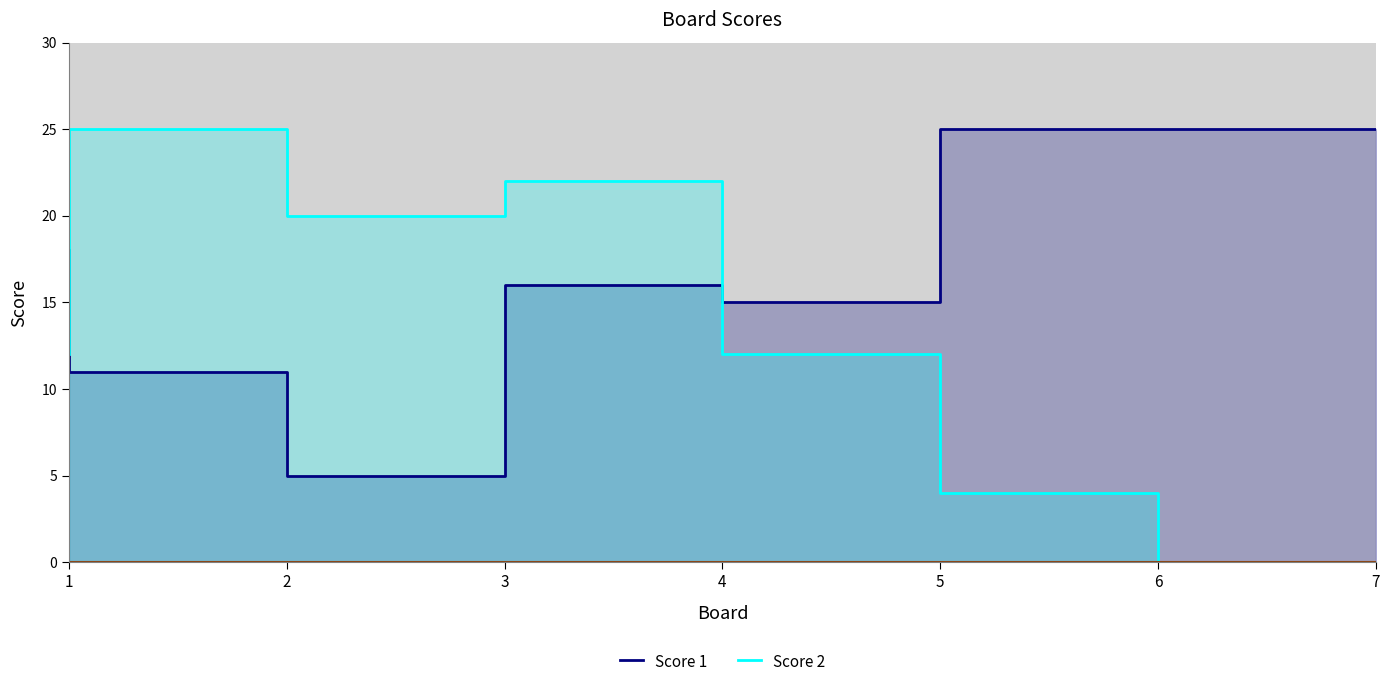

Reading left to right, what are all the values shown in this chart?

Score 1: 1=18	2=11	3=5	4=16	5=15	6=25	7=25
Score 2: 1=12	2=25	3=20	4=22	5=12	6=4	7=0